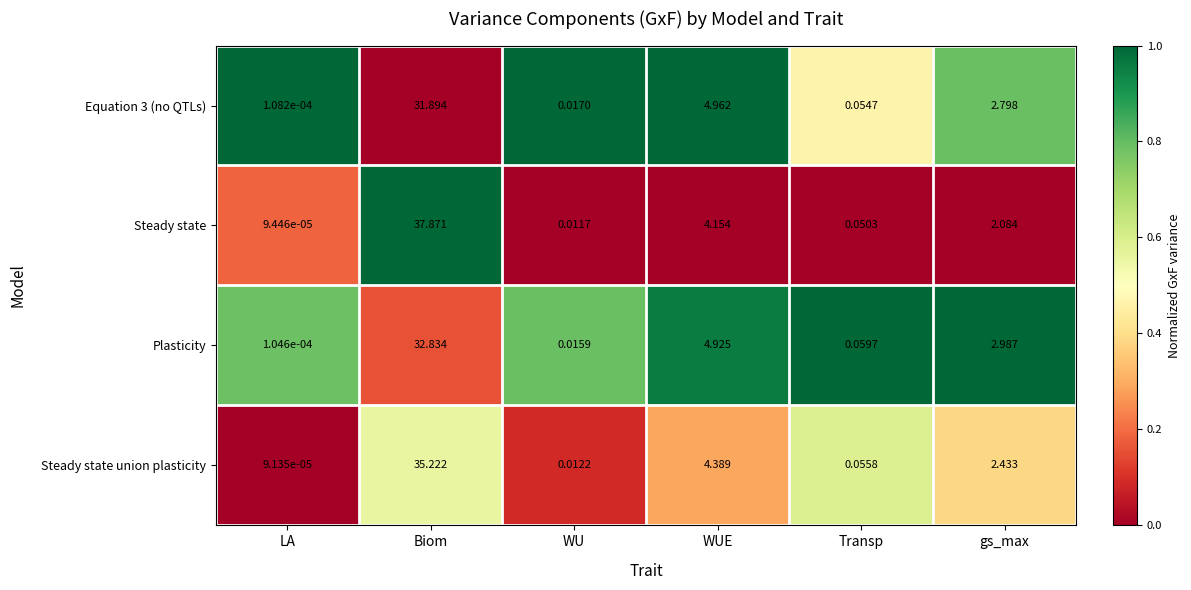

How many categories are shown in the chart?

6